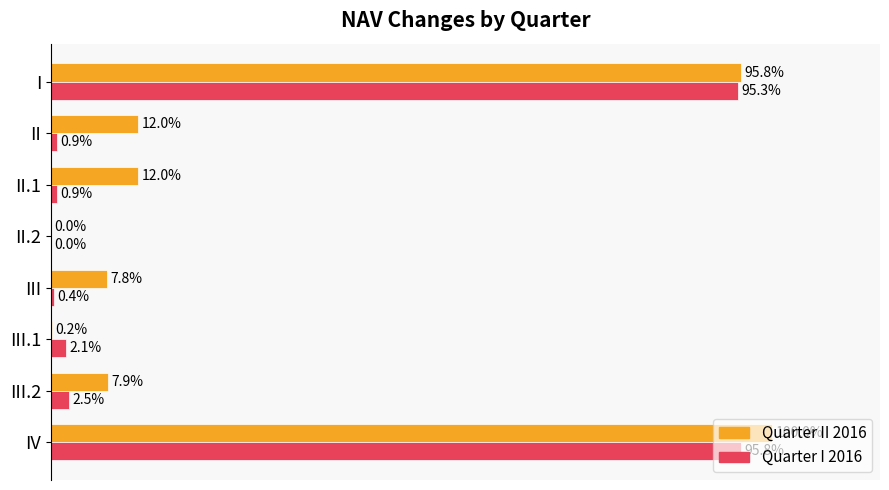

At which label is Quarter I 2016 closest to 47?

III.2